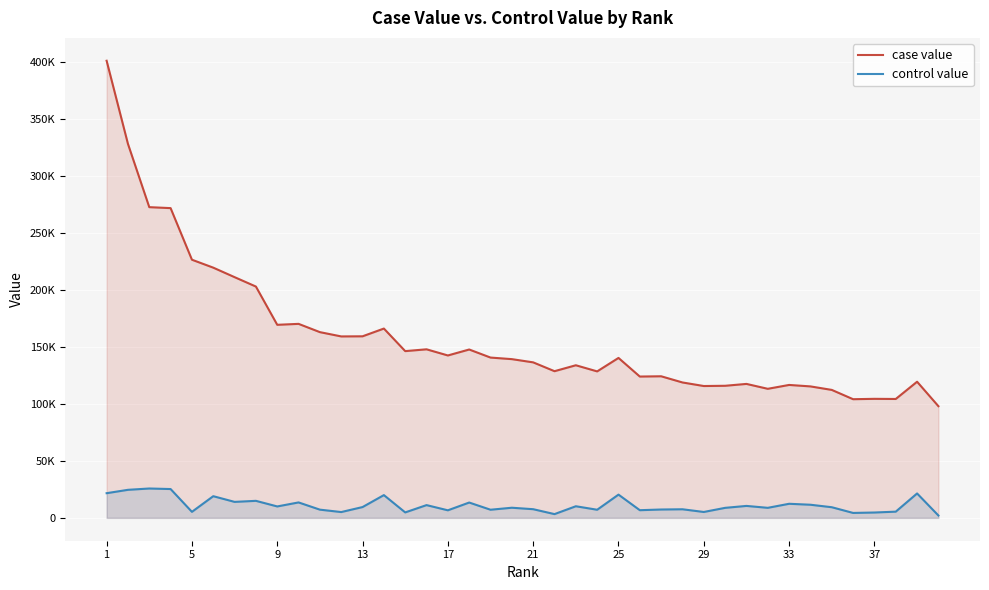

In control value, how many points are lower than both neighbors (excluding endpoints)?

13